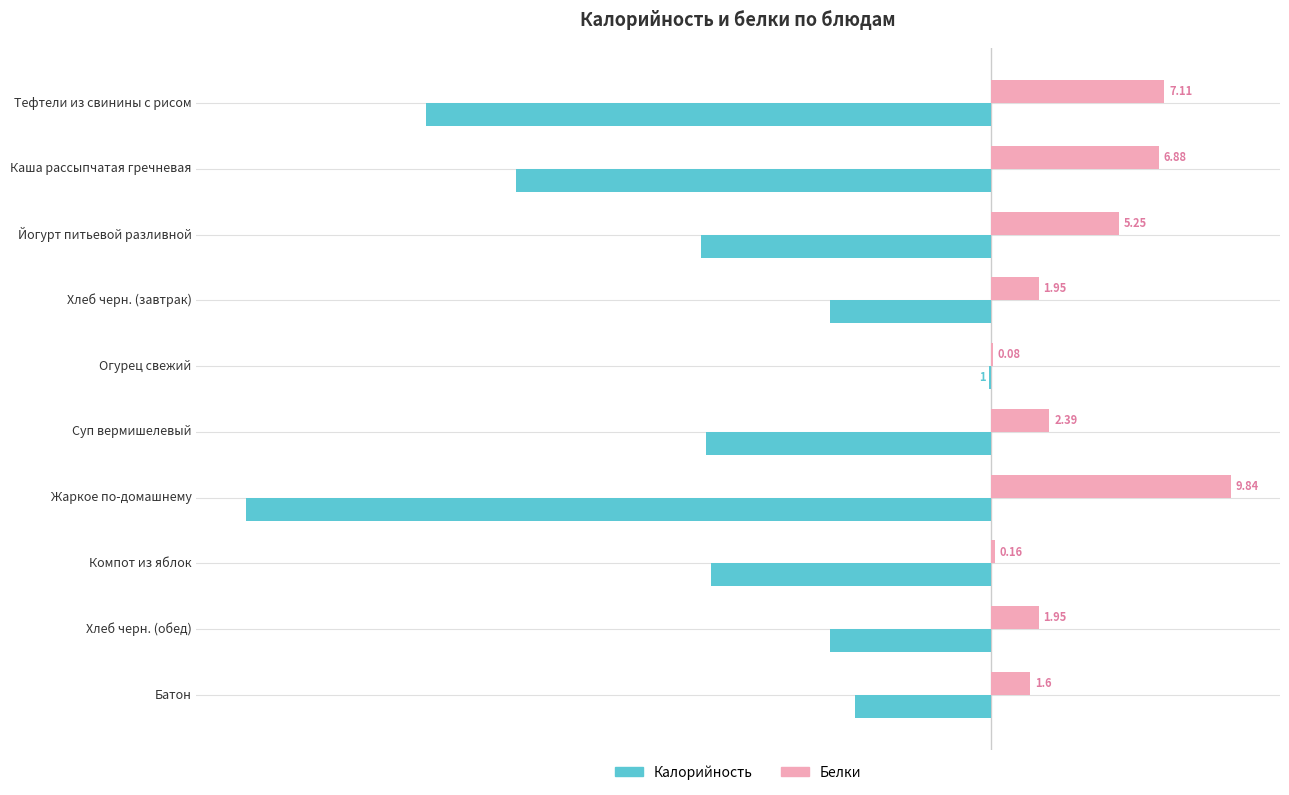

What are all the series names shown in the legend?

Калорийность, Белки